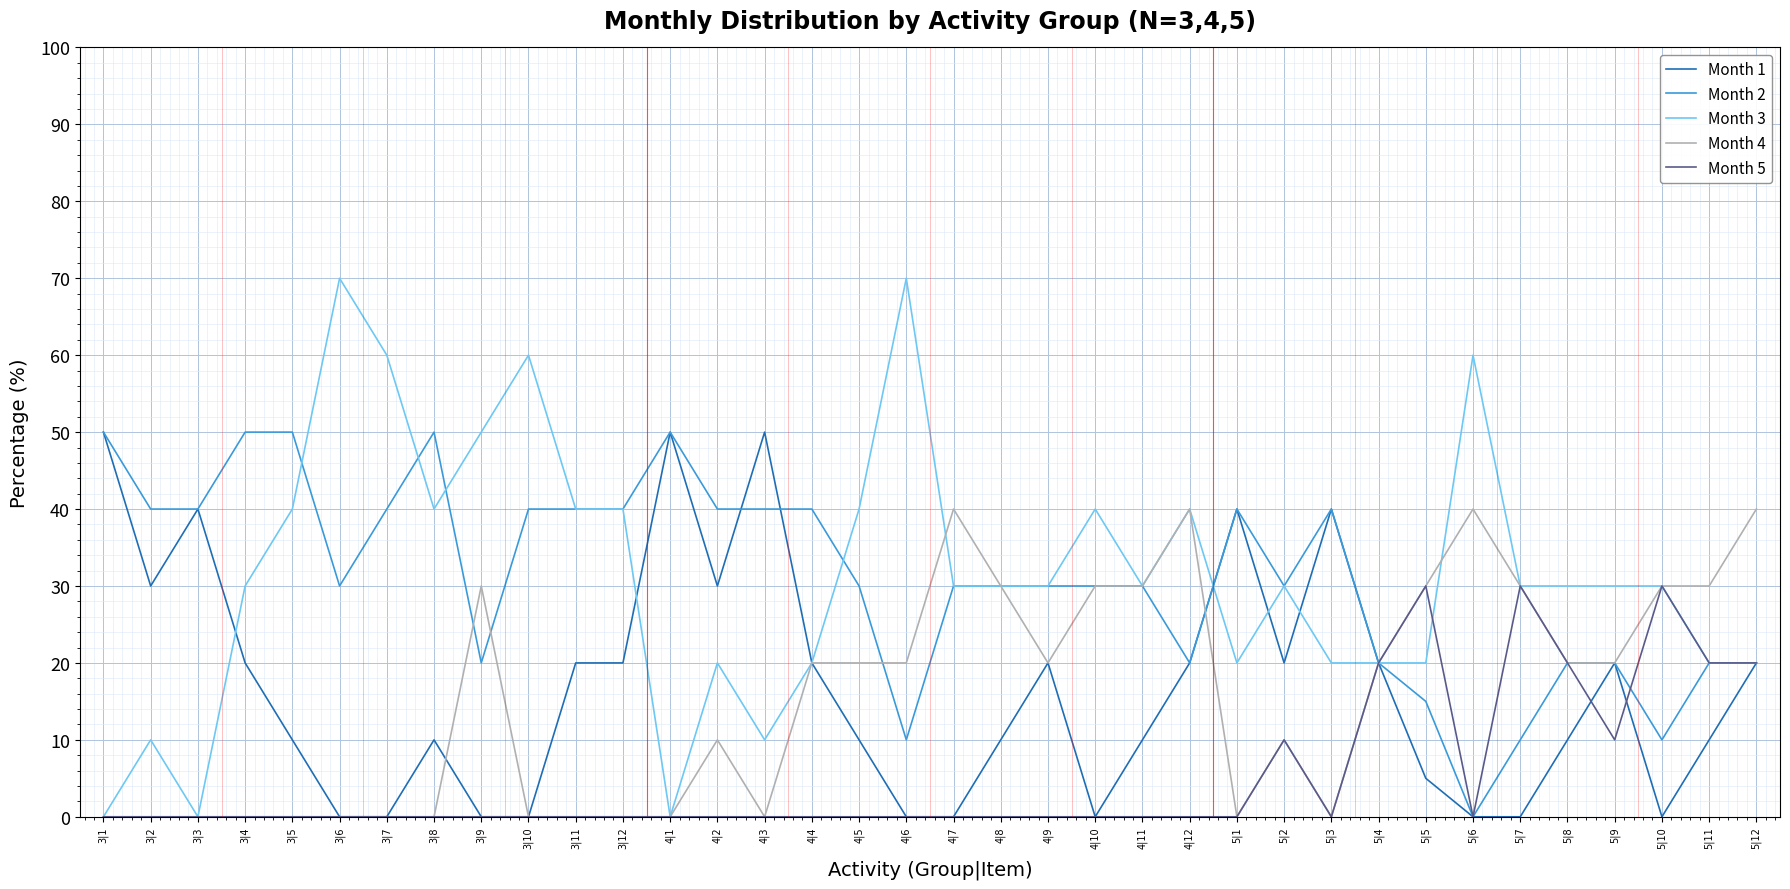

How many lines are shown in the chart?

5